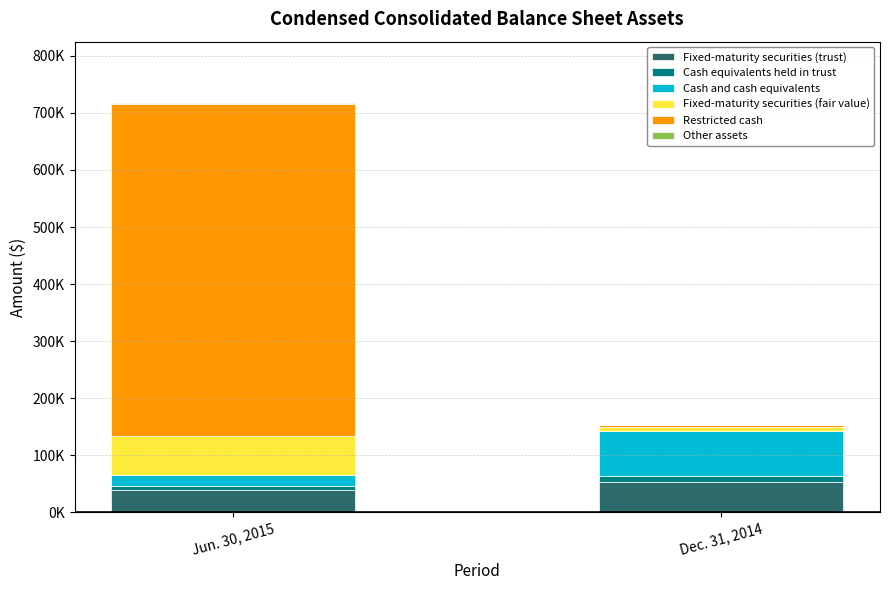

Read the Cash and cash equivalents value at Jun. 30, 2015, to the nearest 10.

19350